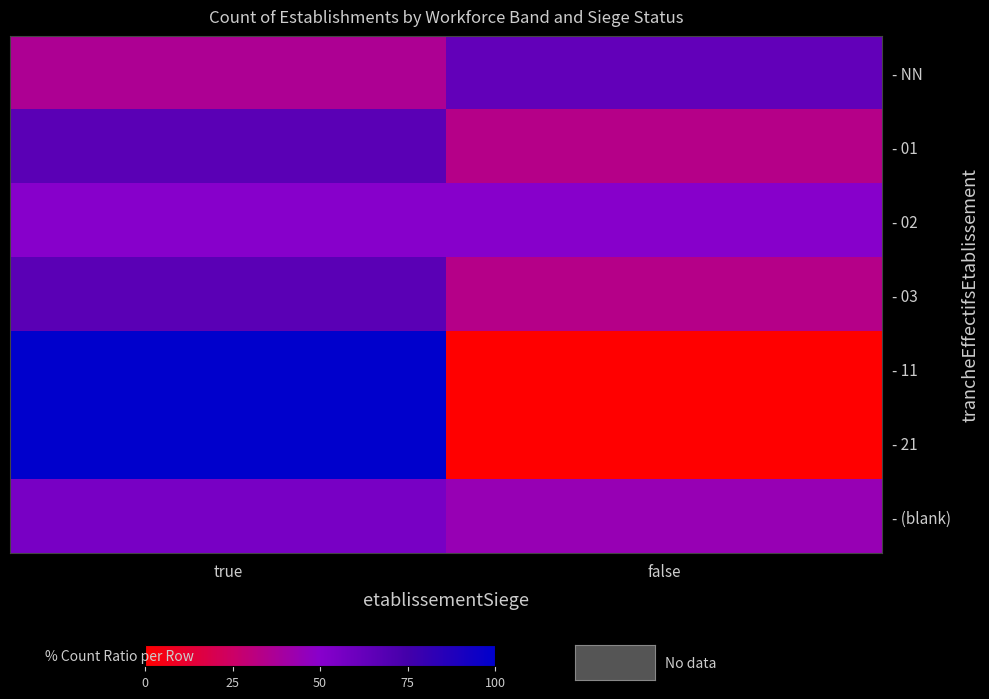

How many distinct data groups are displayed?

7